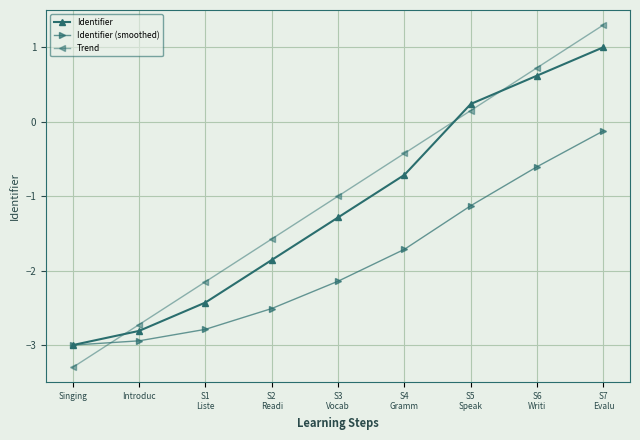

True or false: Identifier and Trend cross at least once.

True